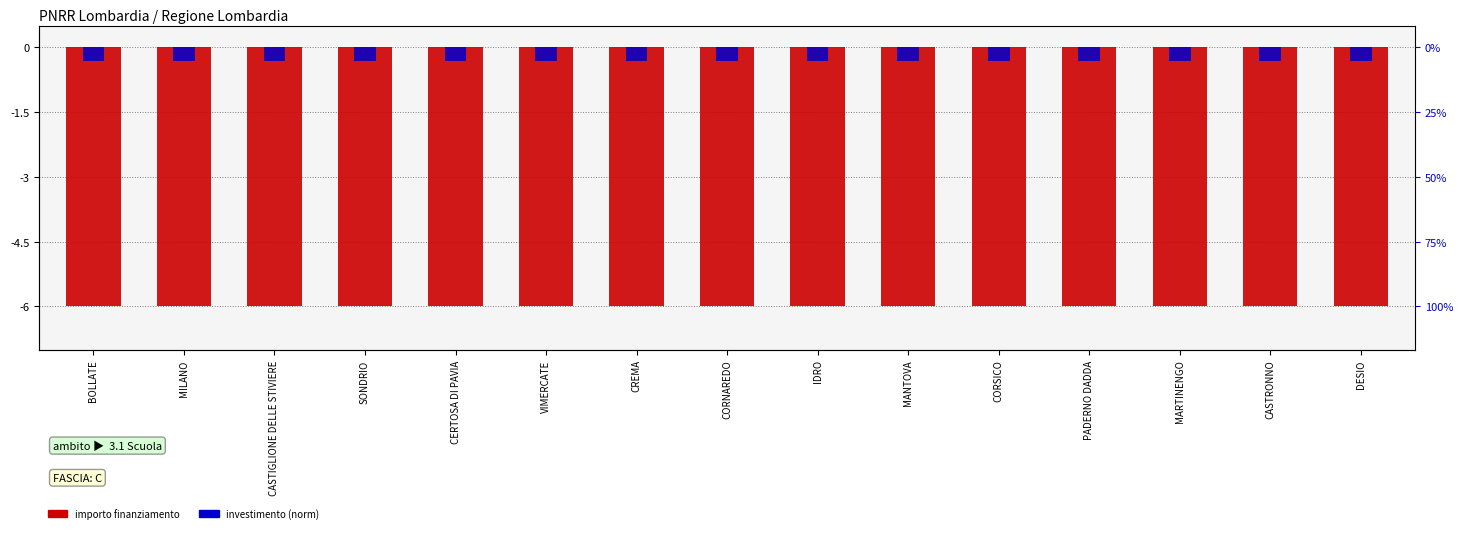

At which label is investimento (norm) closest to 0?

BOLLATE